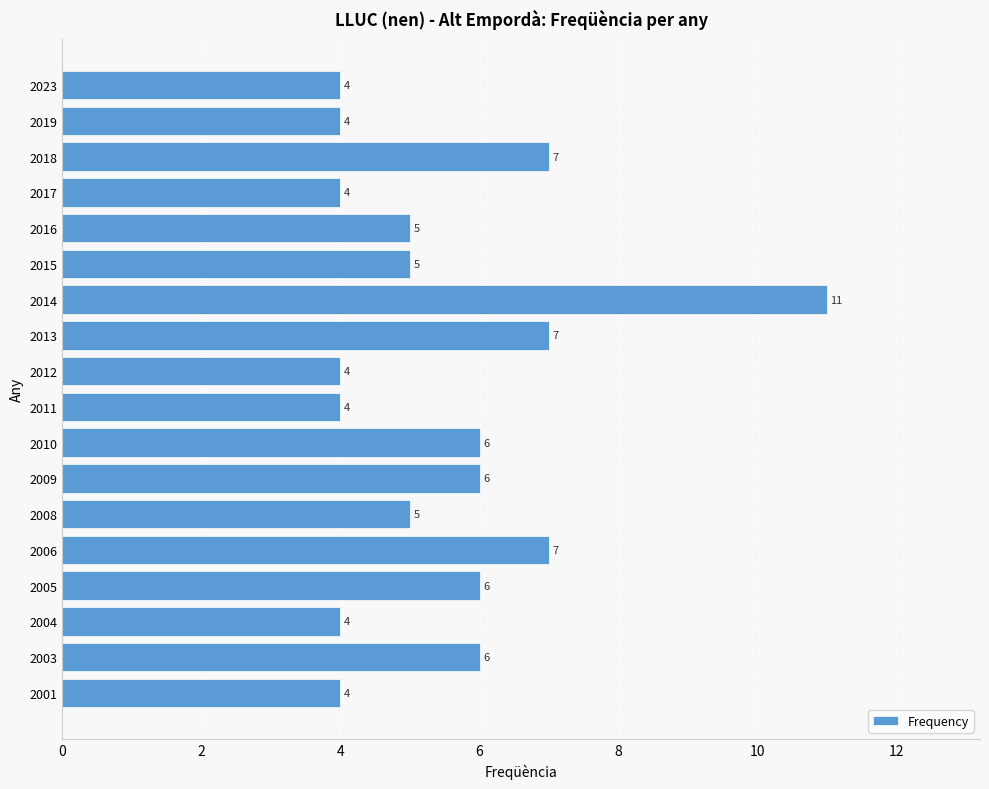

What is the sum of the values at 2018 and 2012?

11